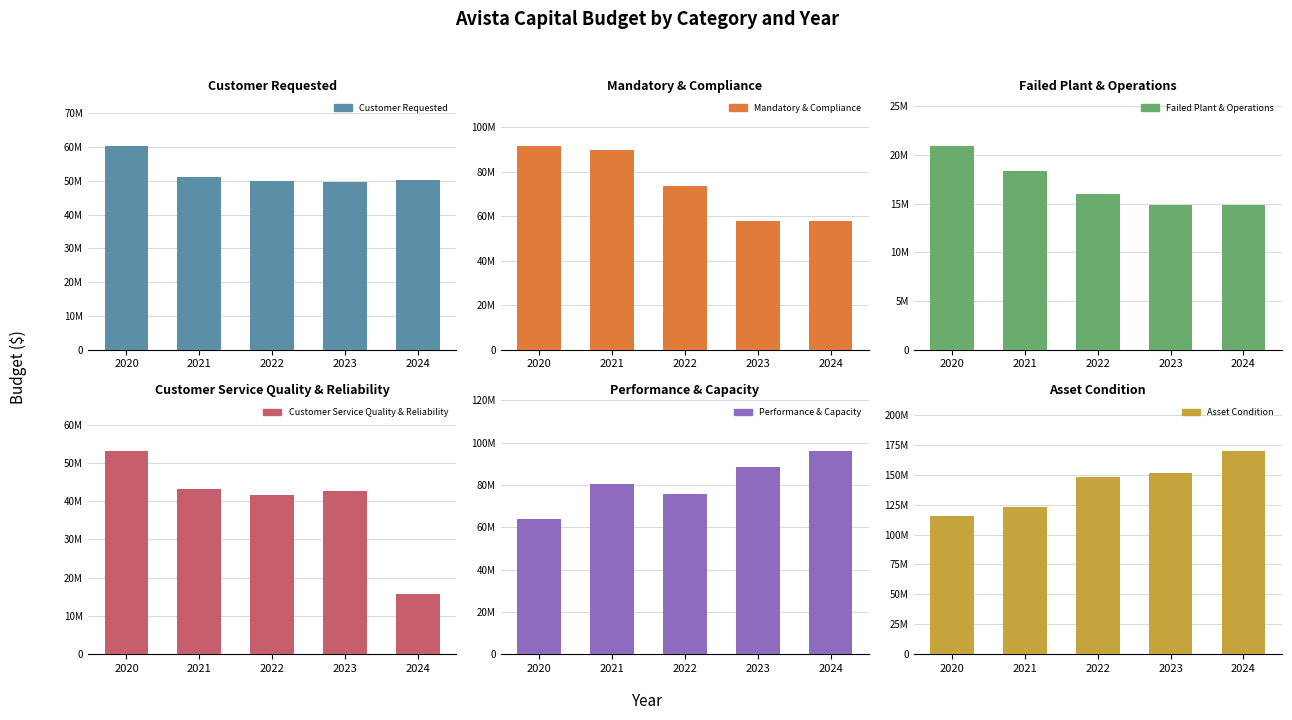

Is it true that Mandatory & Compliance equals 49707985 at 2020?

False